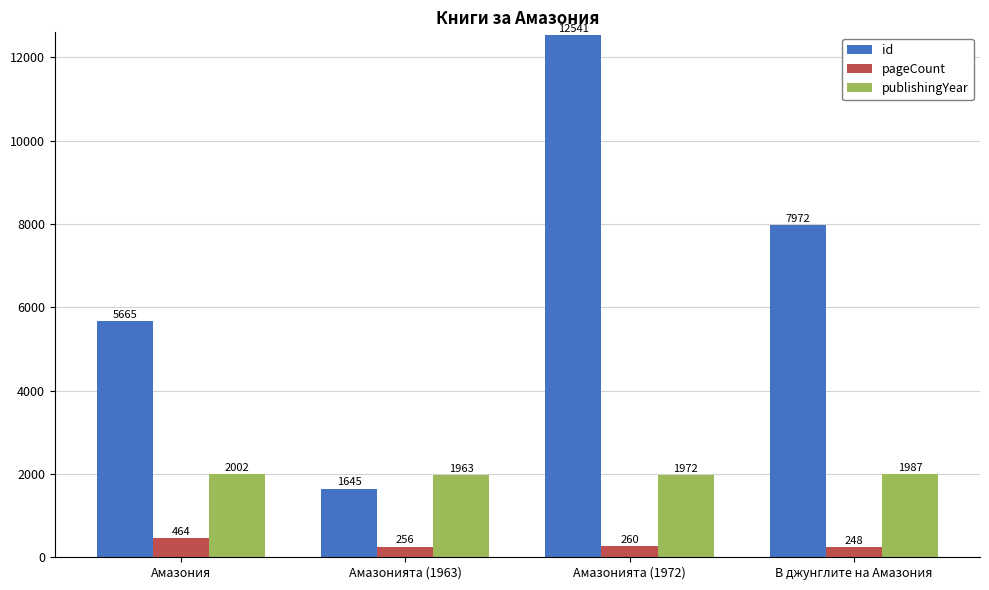

Are the bars grouped side by side (vs. stacked)?

Yes